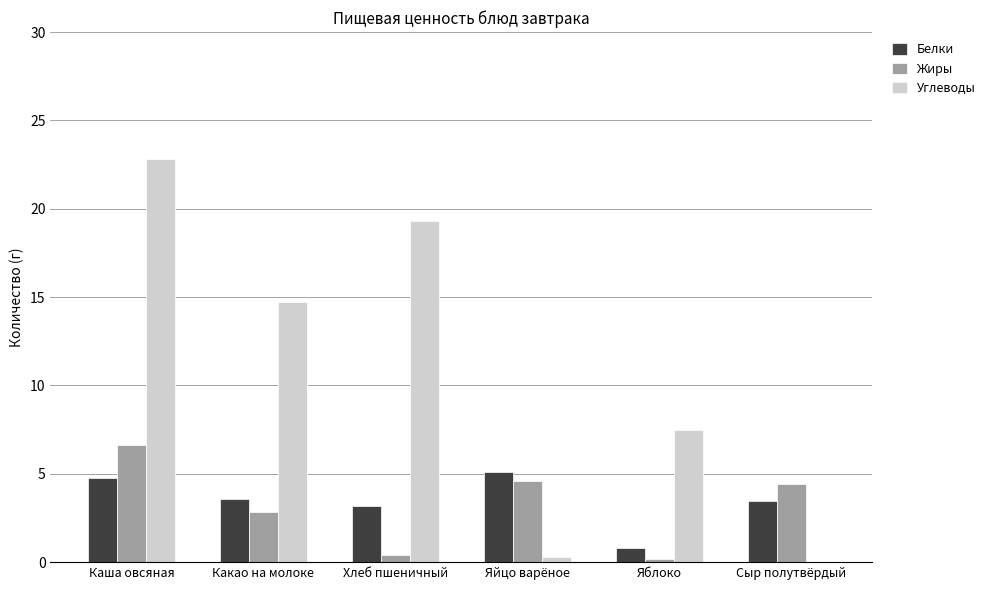

What is the sum of all Углеводы values?

64.6